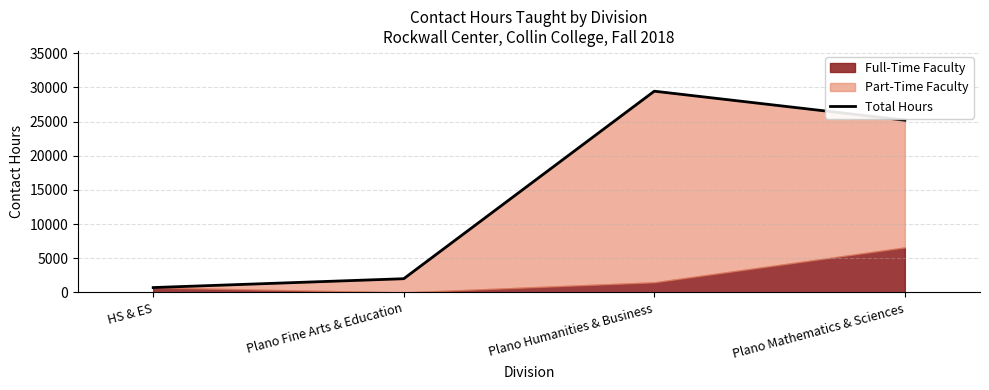

Count the number of values greater than 25216.

1